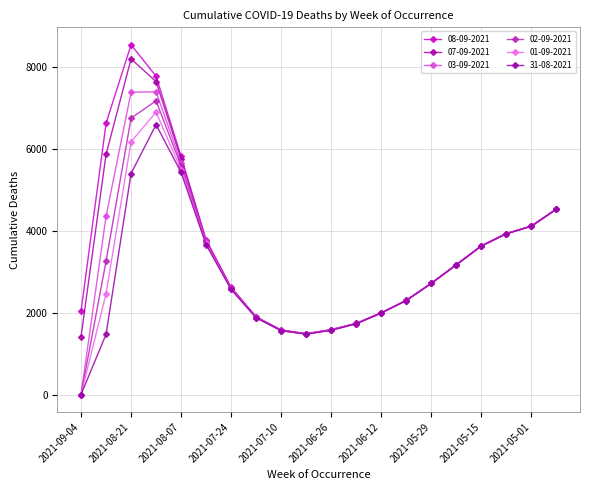

What is the label of the 9th point from the right?

2021-06-19